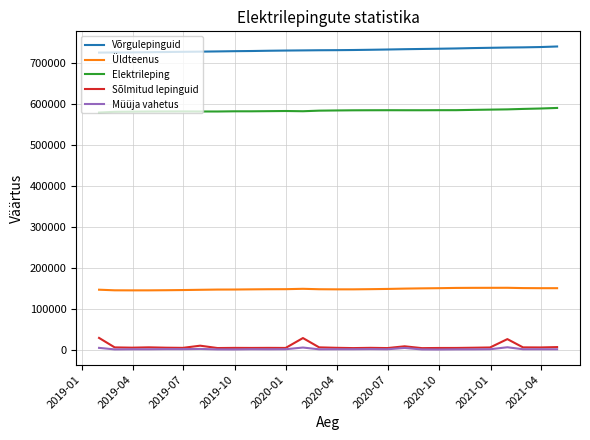

What is the highest value of the Üldteenus series?

151160